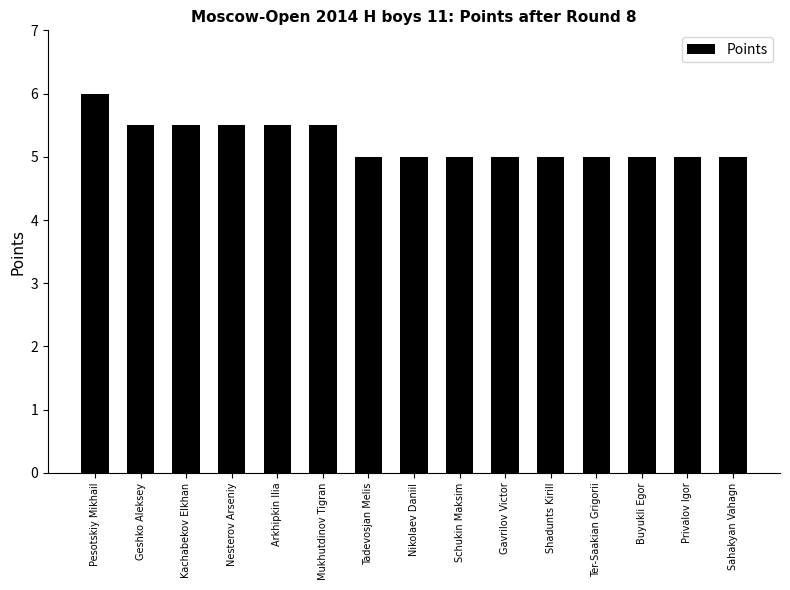

Is it true that the value at Sahakyan Vahagn is 5.0?

True